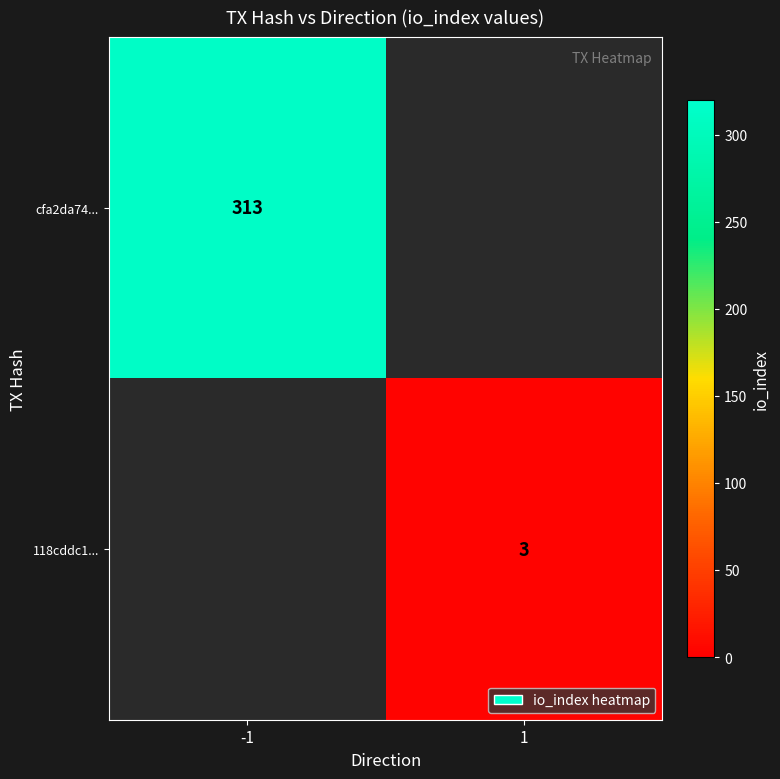

The cfa2da74... series shows 127 at -1. True or false?

False